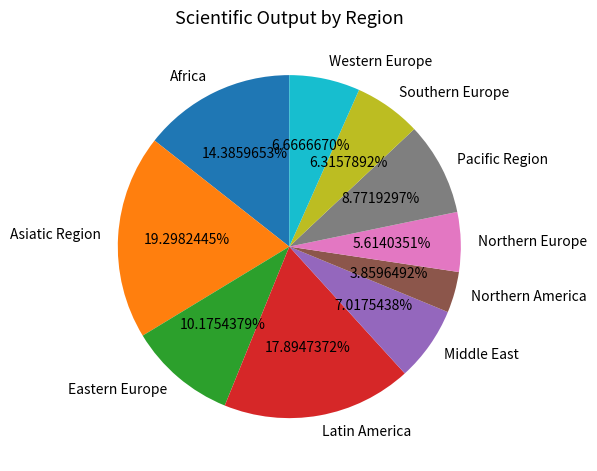

What percentage is the Asiatic Region slice, to the nearest percent?

19%